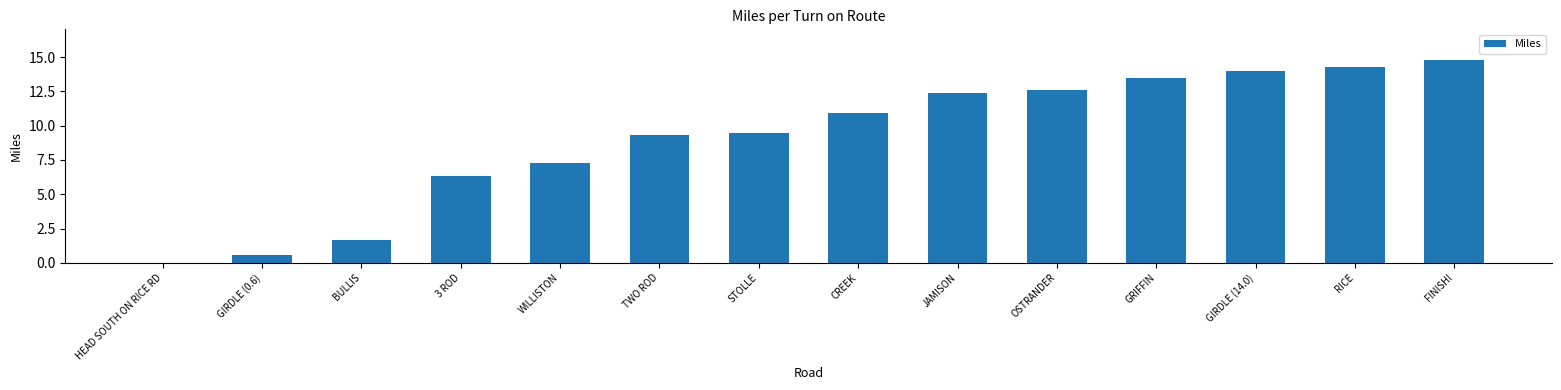

How many data points does each series have?

14